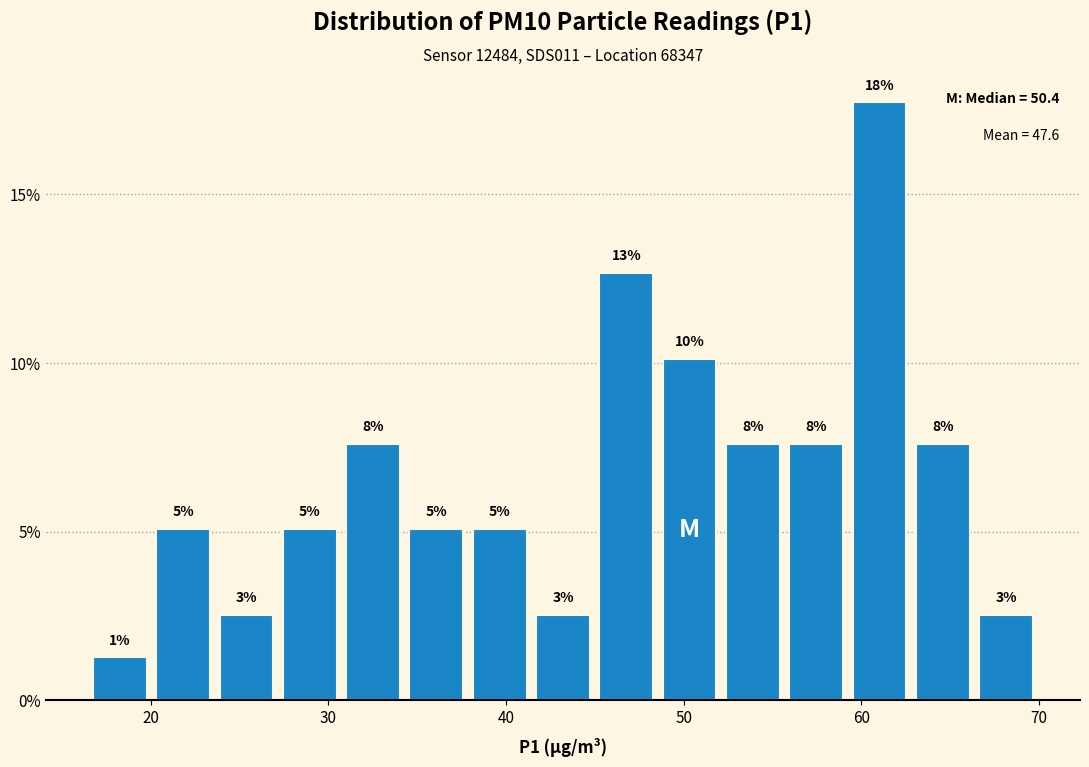

Read against the x-axis, roughly where is the centre of the tallest bar?

61